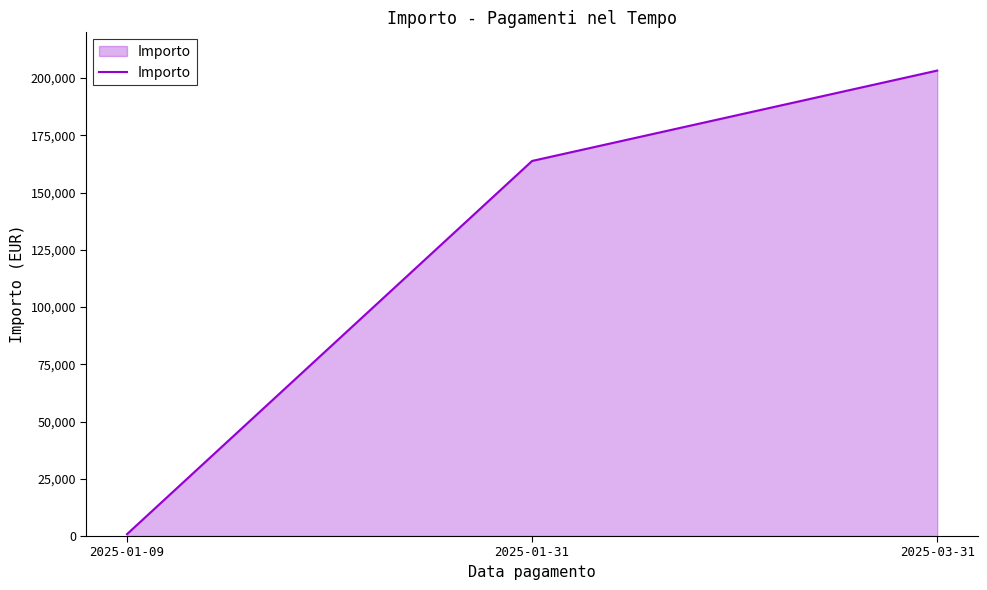

How many series are shown in this chart?

1